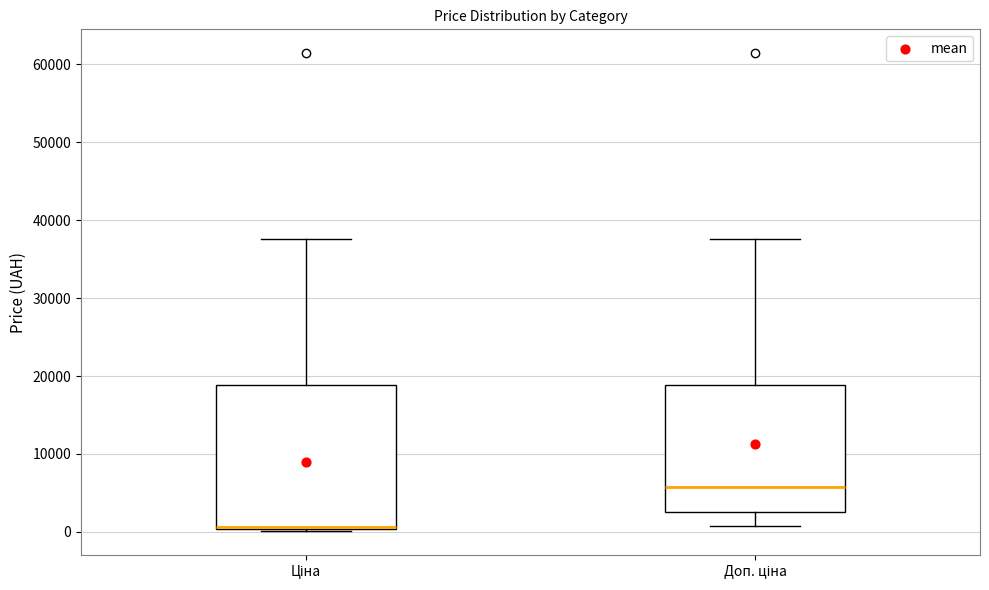

Reading left to right, read every box against the y-axis: the position of its median line, the range the box covers, and the ends of its whiskers. The values are not printed on the chart, so give them approximately, as read against the axis.

Ціна: median 1000, box 0 to 19000, whiskers 0 to 38000
Доп. ціна: median 6000, box 2000 to 19000, whiskers 1000 to 38000